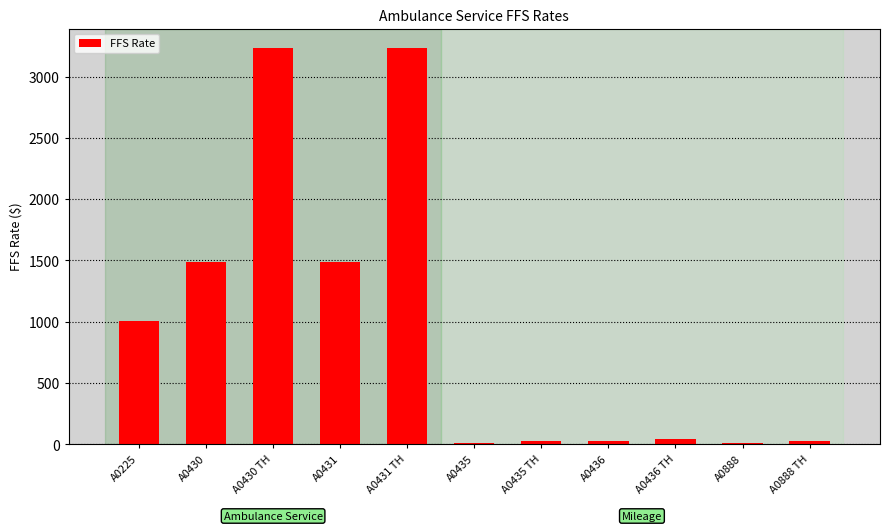

The chart shows a value of 24.5 at A0436. True or false?

True